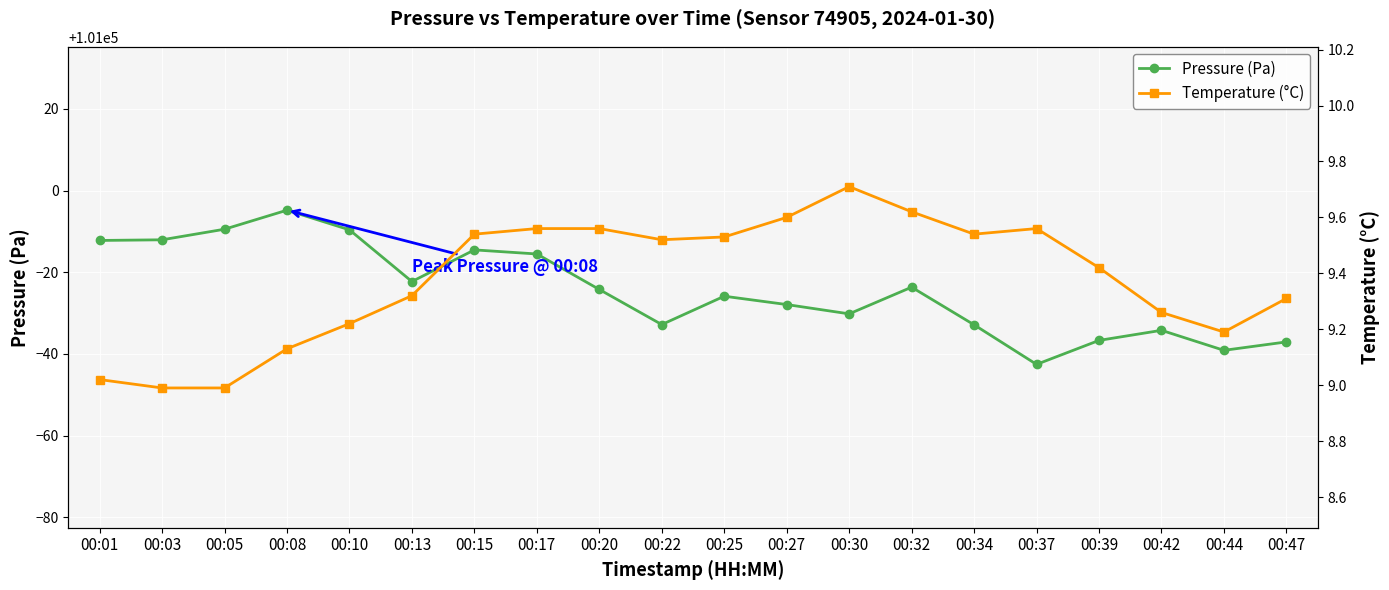

Count the number of categories in the chart.

20